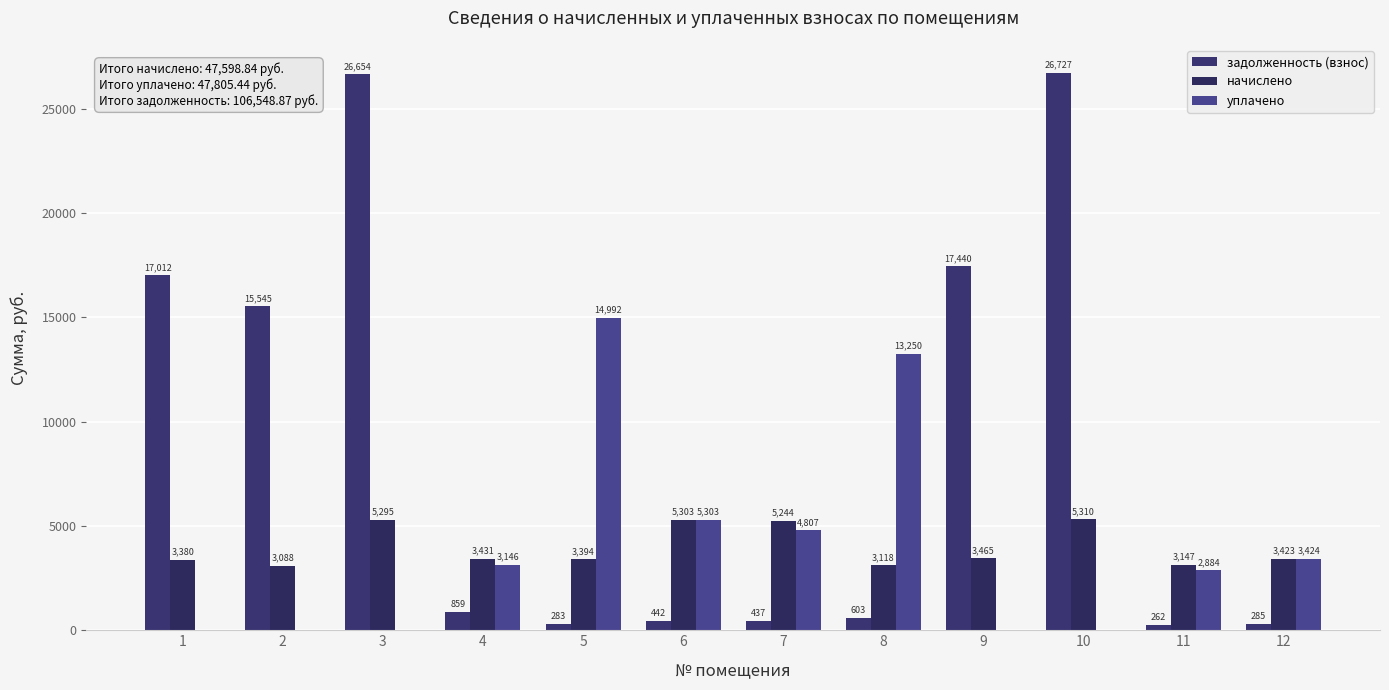

What is the difference between the maximum and second lowest values in the уплачено series?

14991.6